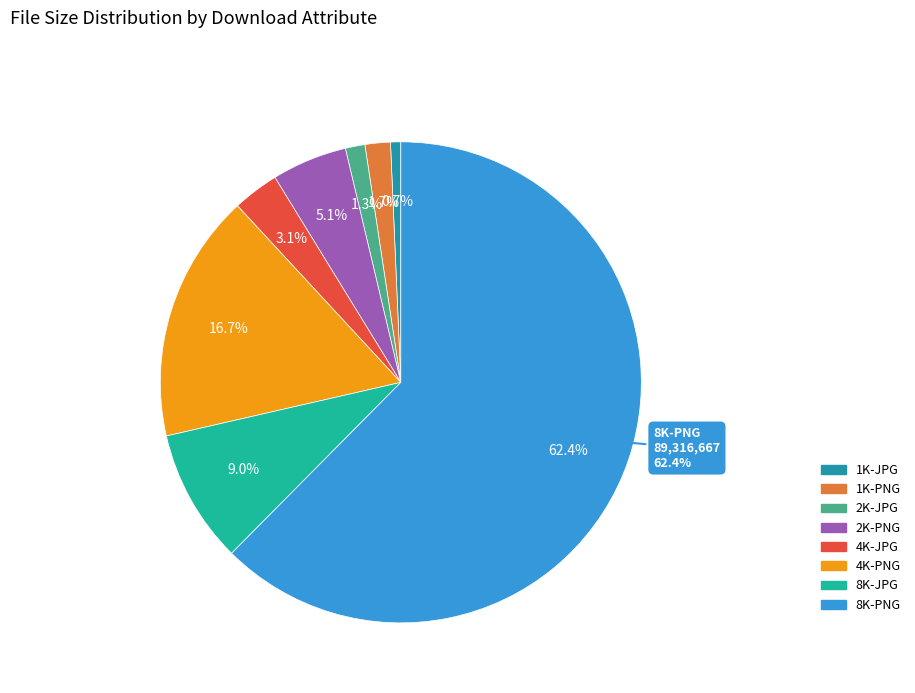

What is the change in value from 4K-JPG to 8K-PNG?

+84863428